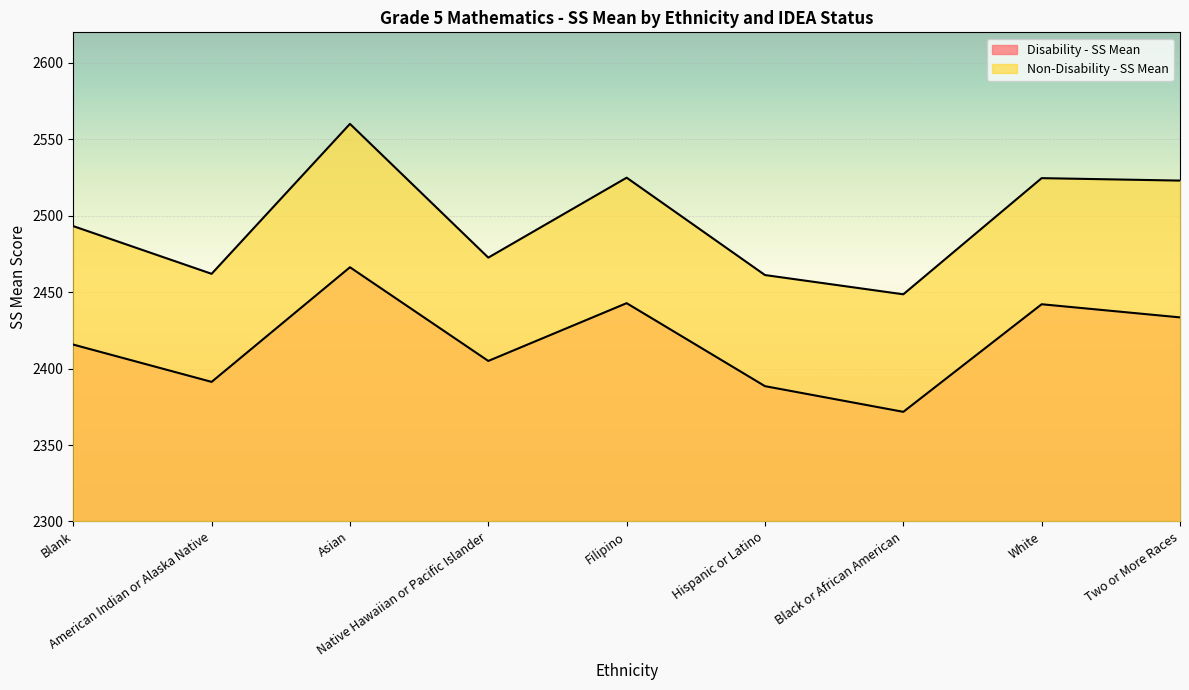

At which label is Disability - SS Mean closest to 2419?

Blank